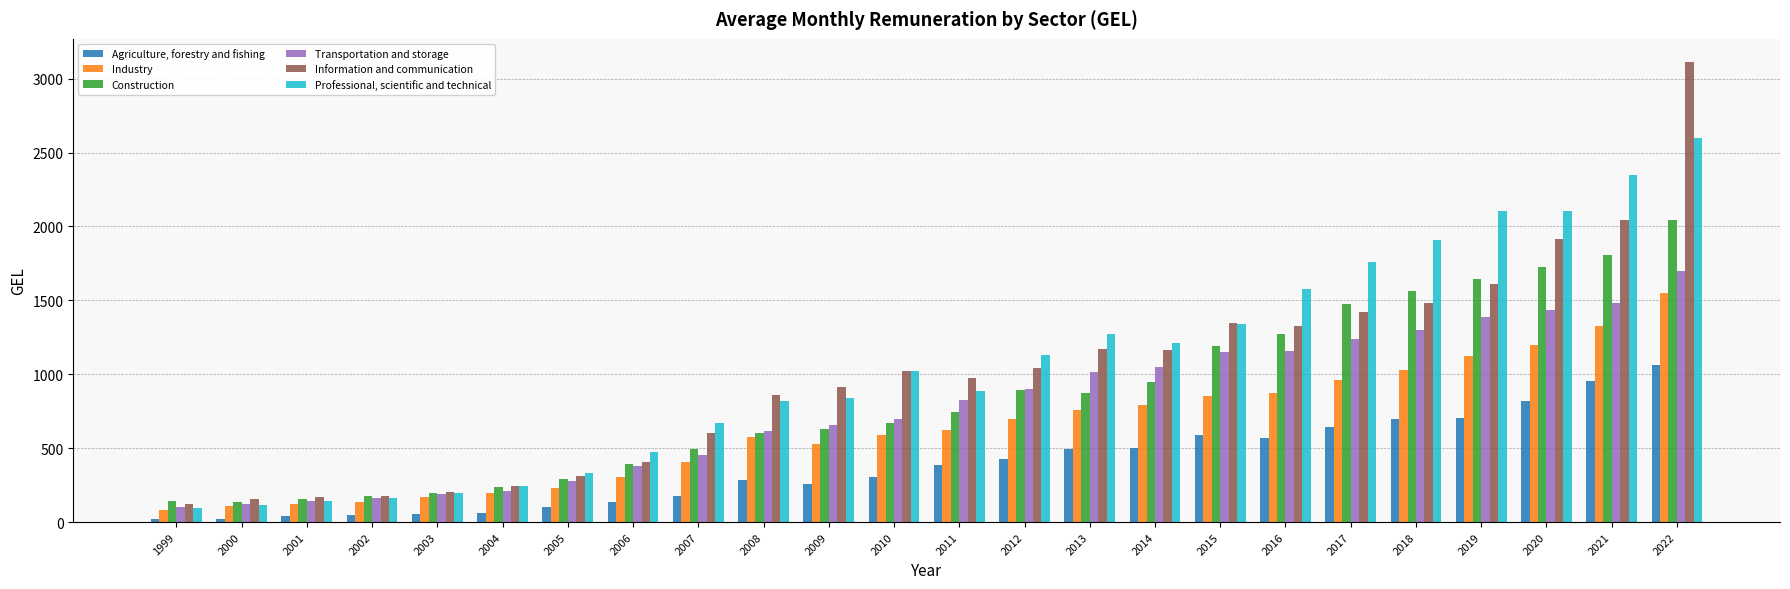

Rank the series at 2013 from highest to lowest value.

Professional, scientific and technical, Information and communication, Transportation and storage, Construction, Industry, Agriculture, forestry and fishing